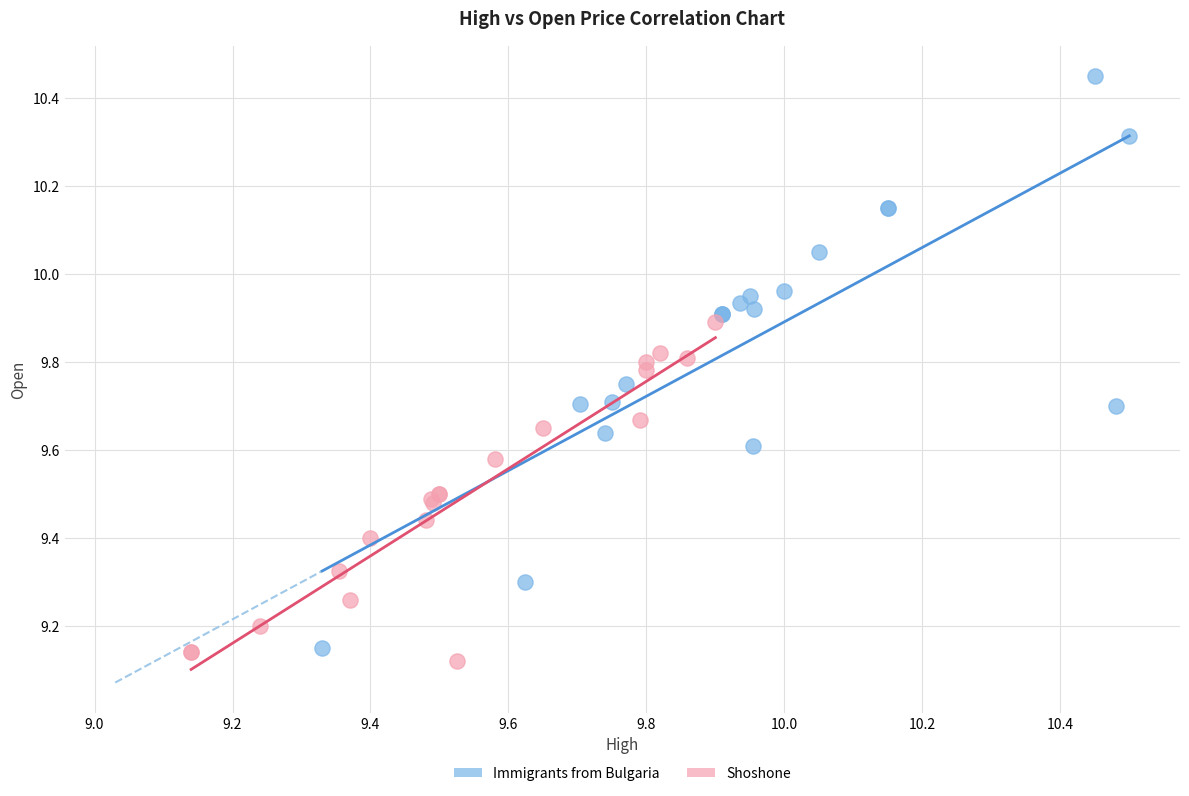

What are all the series names shown in the legend?

Immigrants from Bulgaria, Shoshone